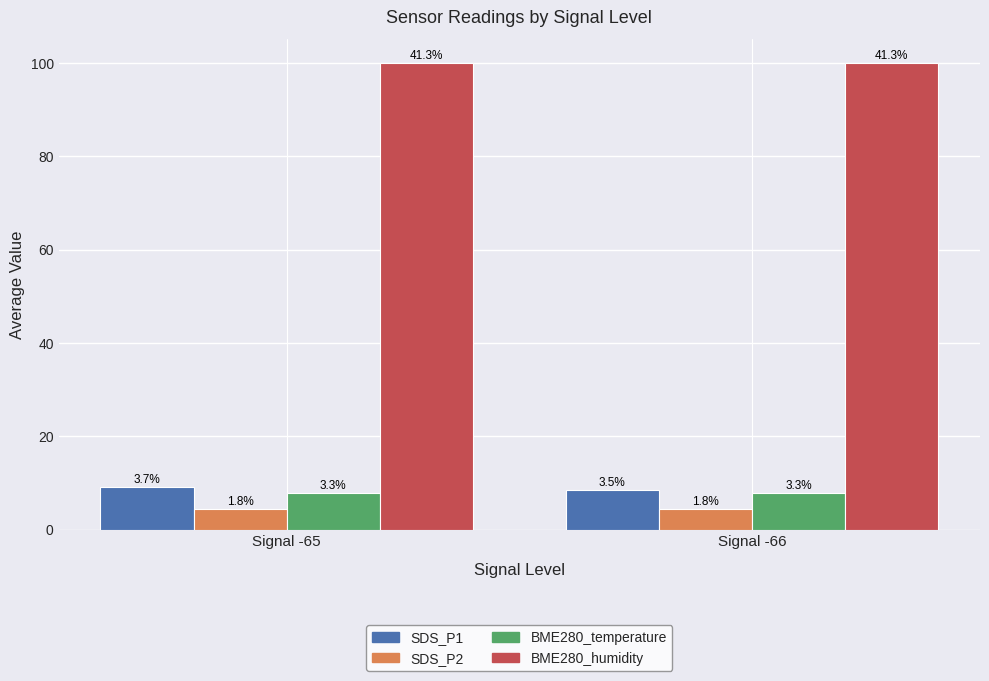

True or false: SDS_P2 has a value of 2.7 at Signal -66.

False